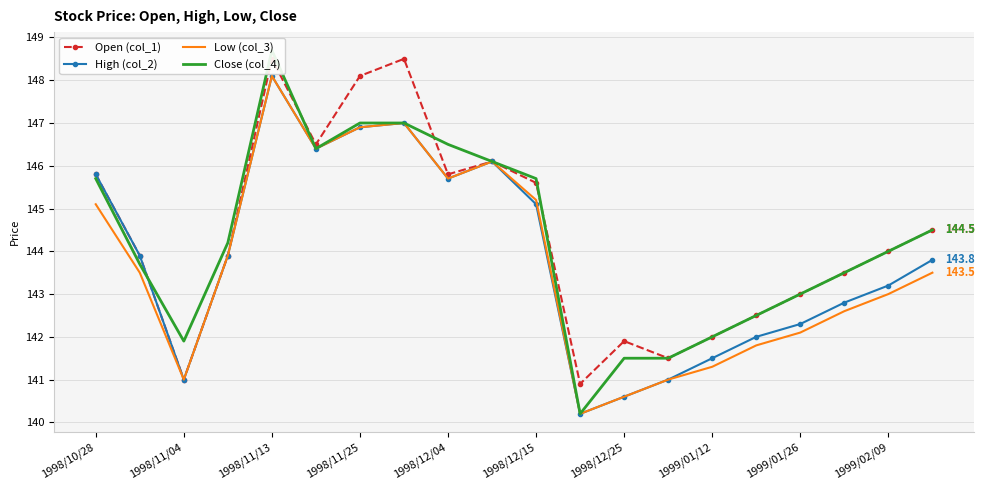

What are all the series names shown in the legend?

Open (col_1), High (col_2), Low (col_3), Close (col_4)